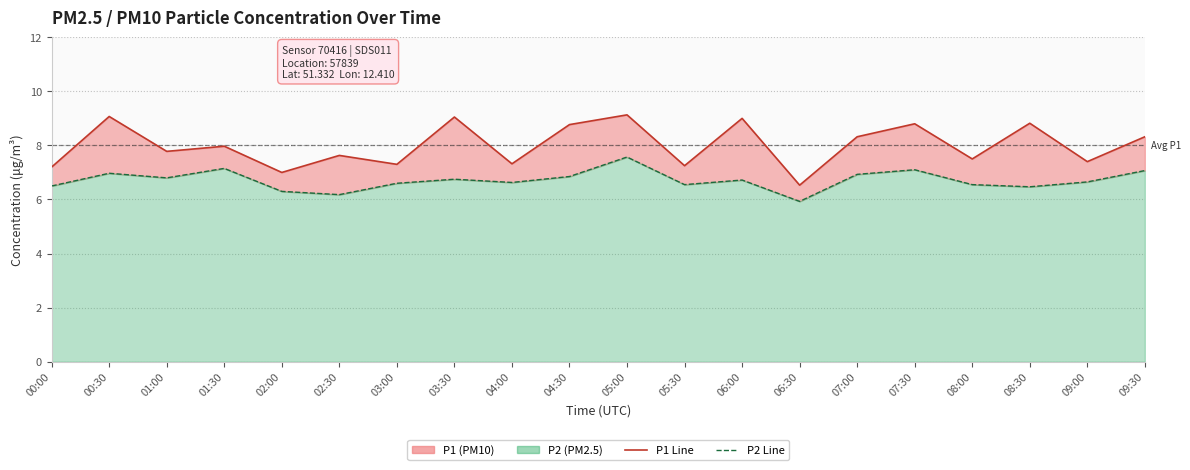

True or false: P1 Line and P2 Line intersect in this chart.

False